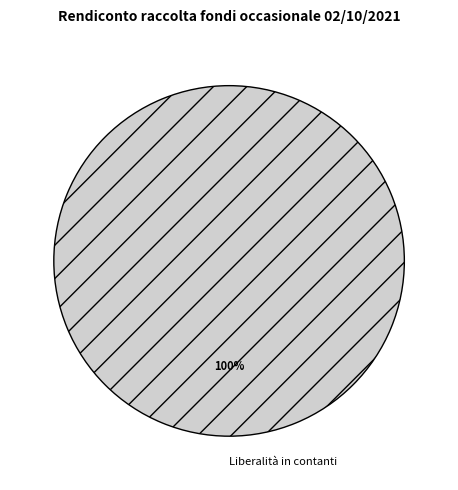

Is there any slice that represents more than half of the pie?

Yes